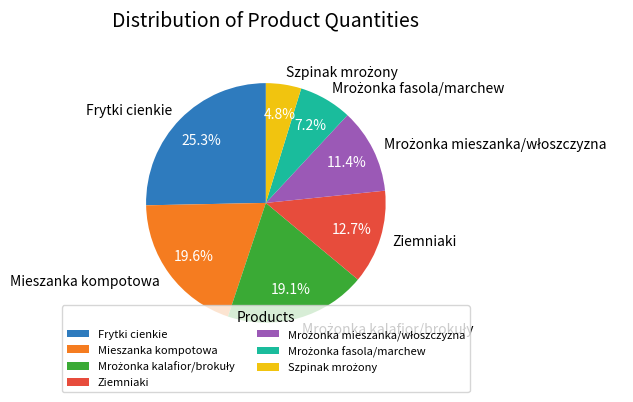

Which category has the biggest portion of the pie?

Frytki cienkie